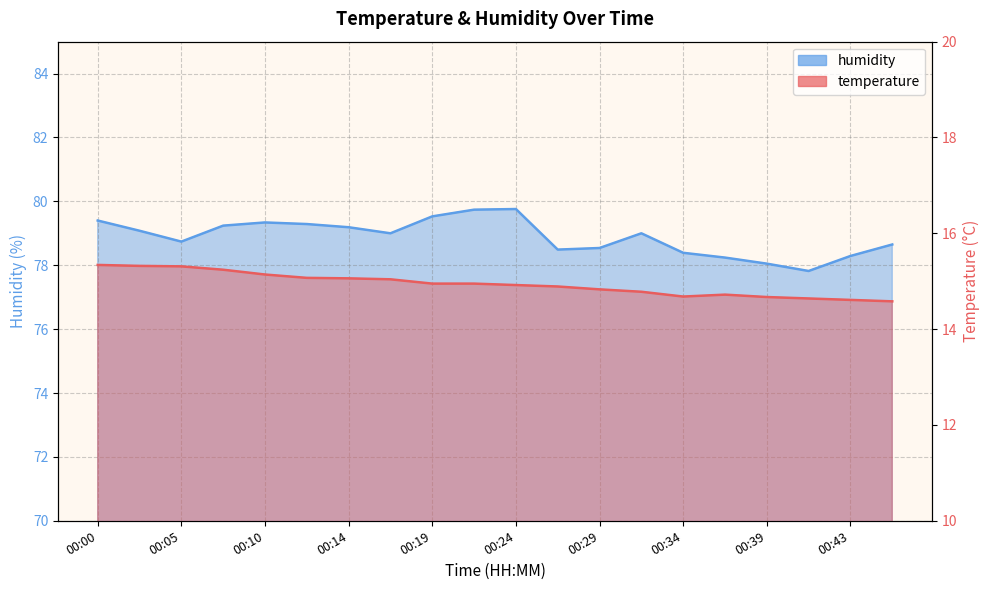

What is the highest value of the humidity series?

79.8